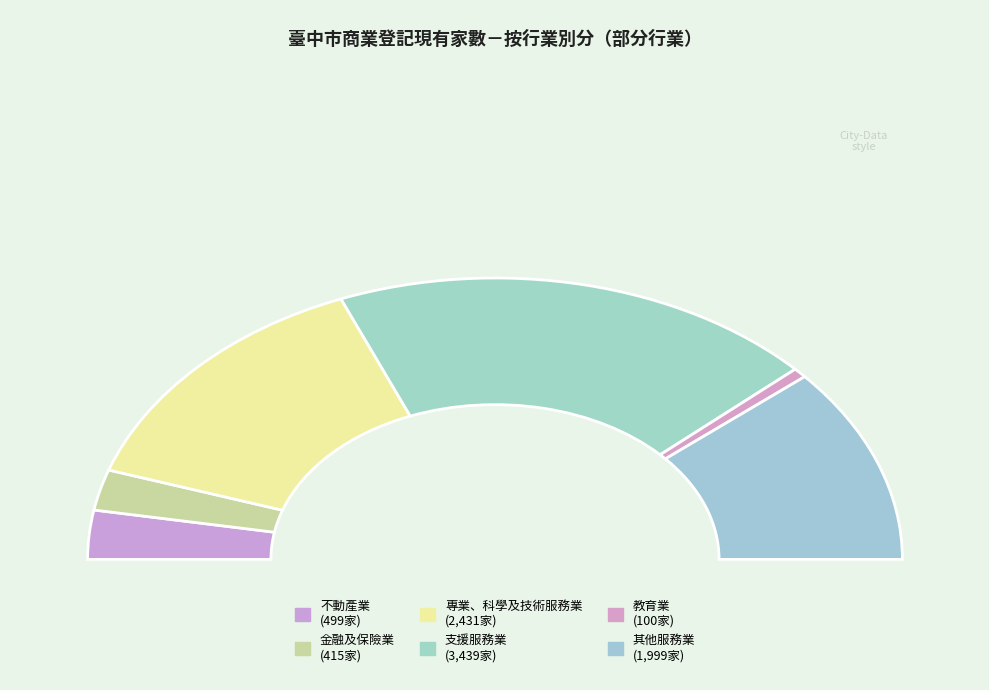

To the nearest percent, what is the combined percentage of 教育業 and 不動產業?

7%